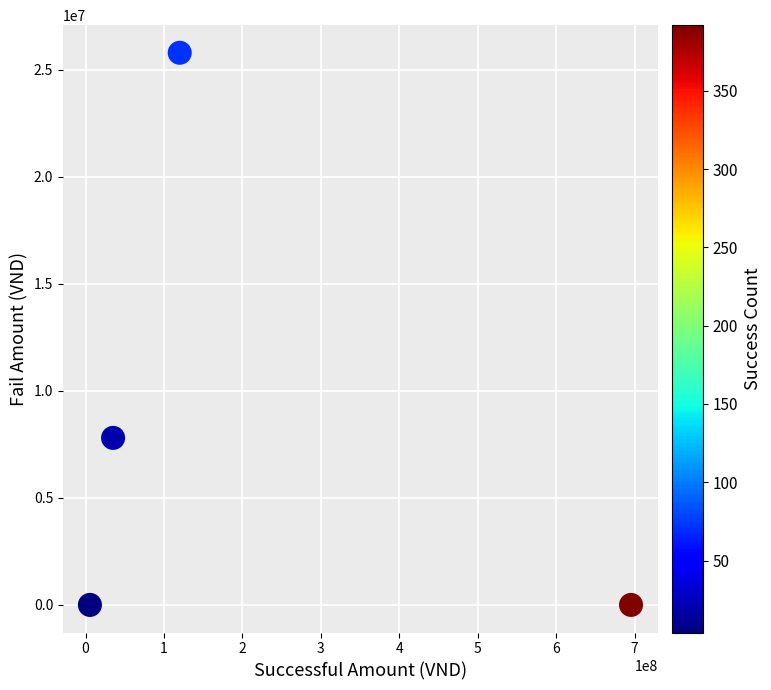

What is the range of X values (max minus min)?

689895391